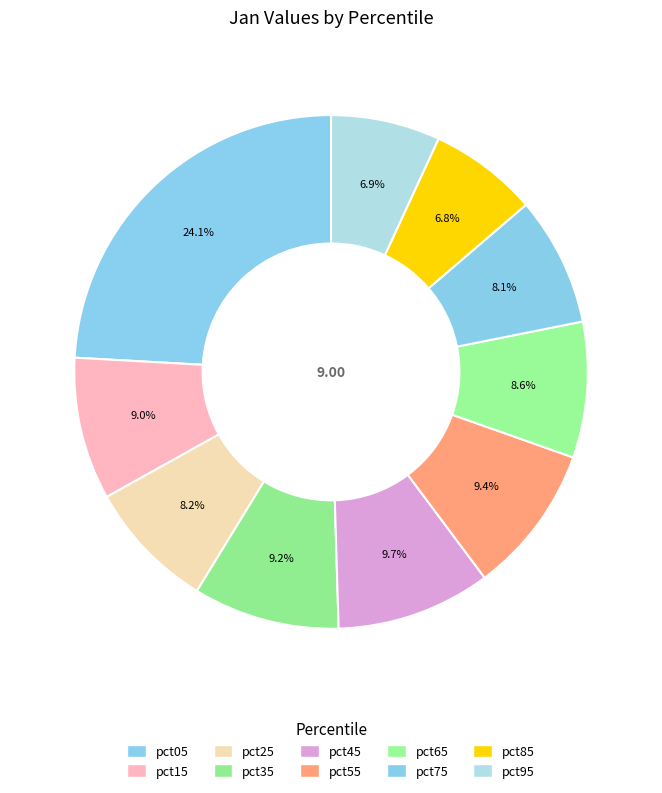

Do pct95 and pct25 together represent more than half of the pie?

No